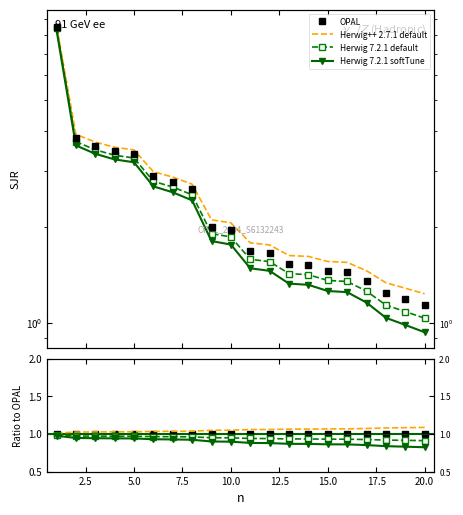

True or false: OPAL and Herwig++ 2.7.1 default intersect in this chart.

False